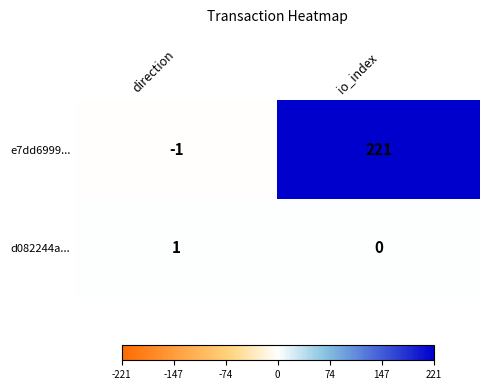

Reading left to right, what are all the values shown in this chart?

e7dd6999...: direction=-1	io_index=221
d082244a...: direction=1	io_index=0